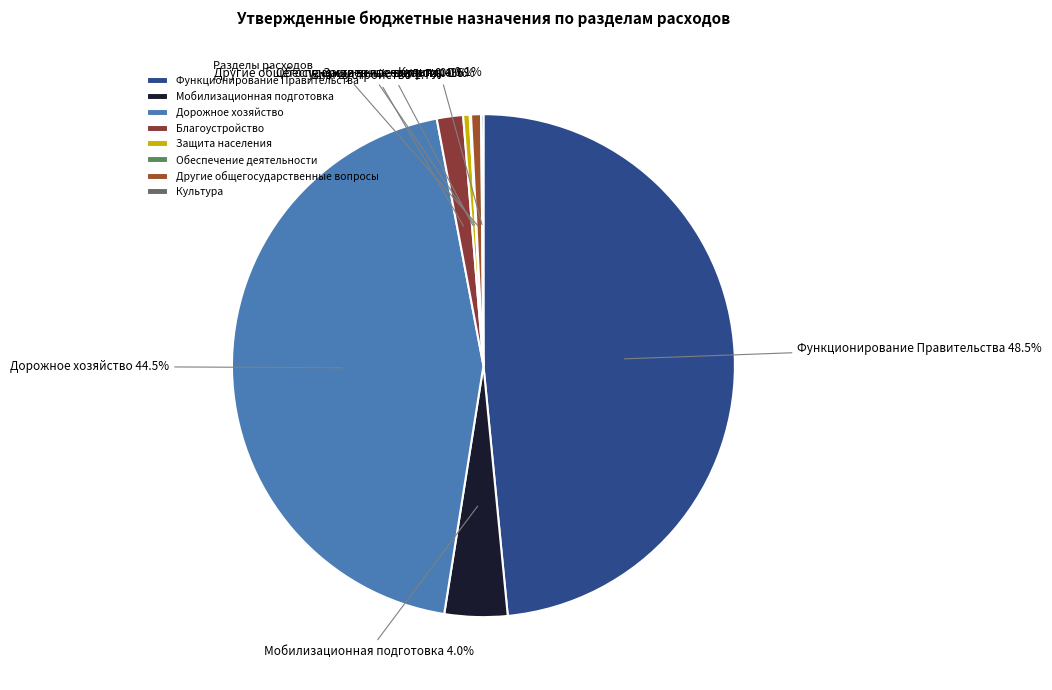

Between Благоустройство and Мобилизационная подготовка, which is larger?

Мобилизационная подготовка